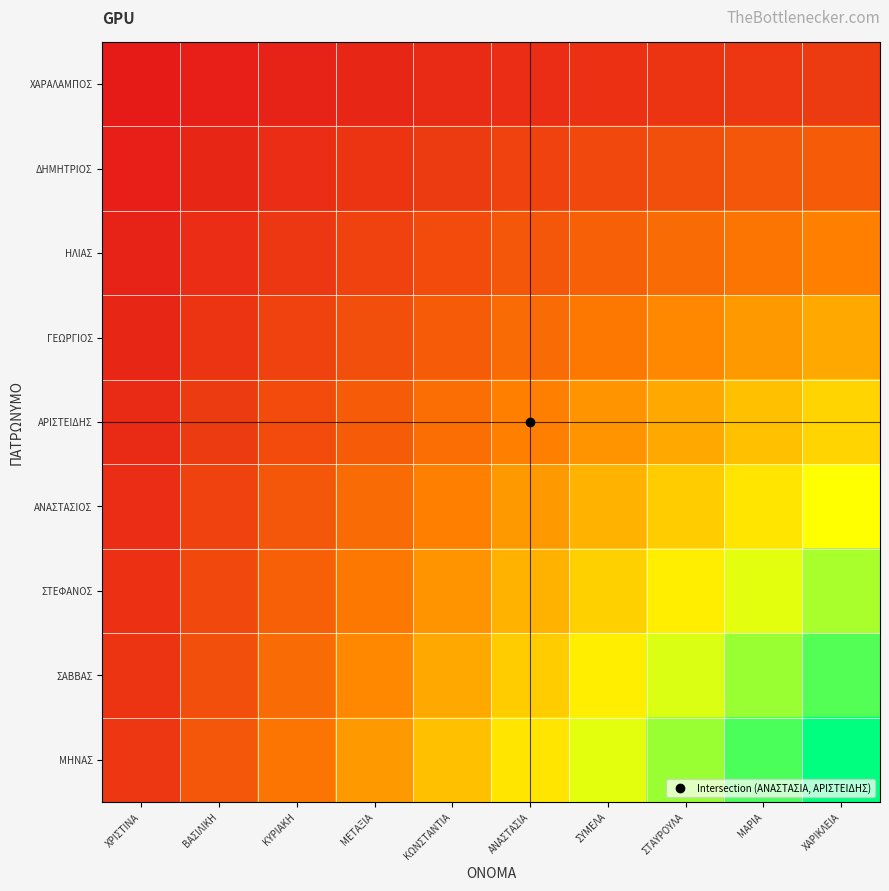

At which category is the sum across all series the highest?

ΧΑΡΙΚΛΕΙΑ